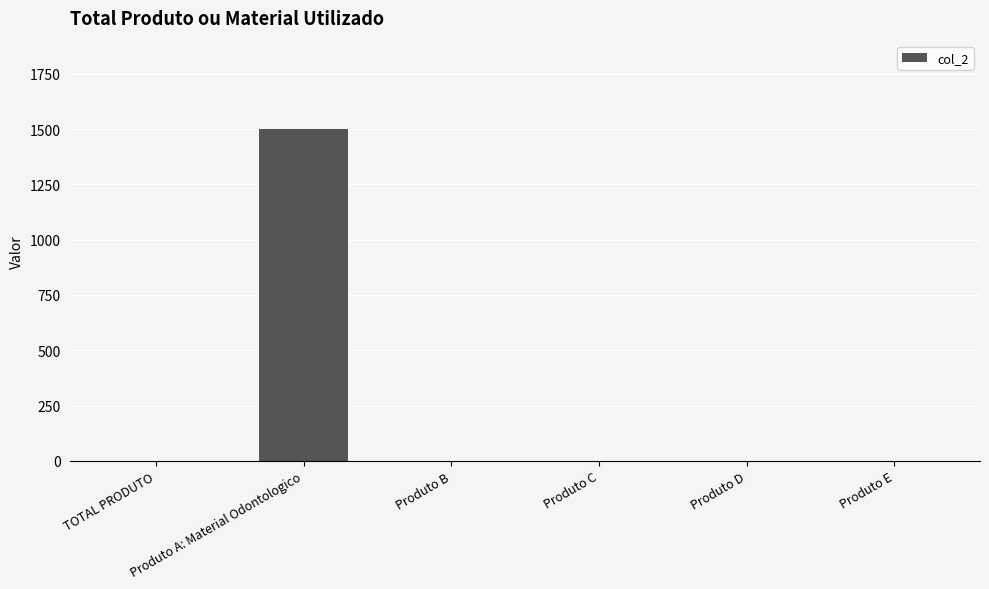

What is the sum of all values?

1500